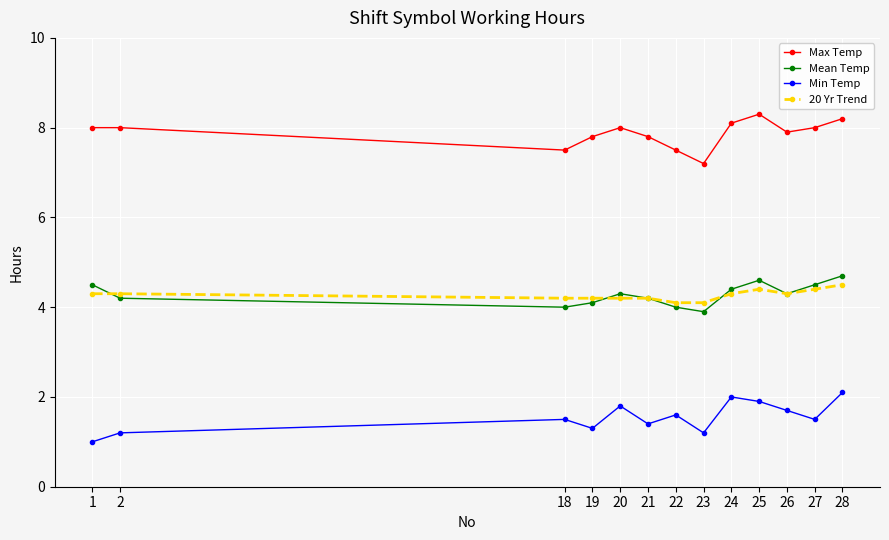

What are all the series names shown in the legend?

Max Temp, Mean Temp, Min Temp, 20 Yr Trend